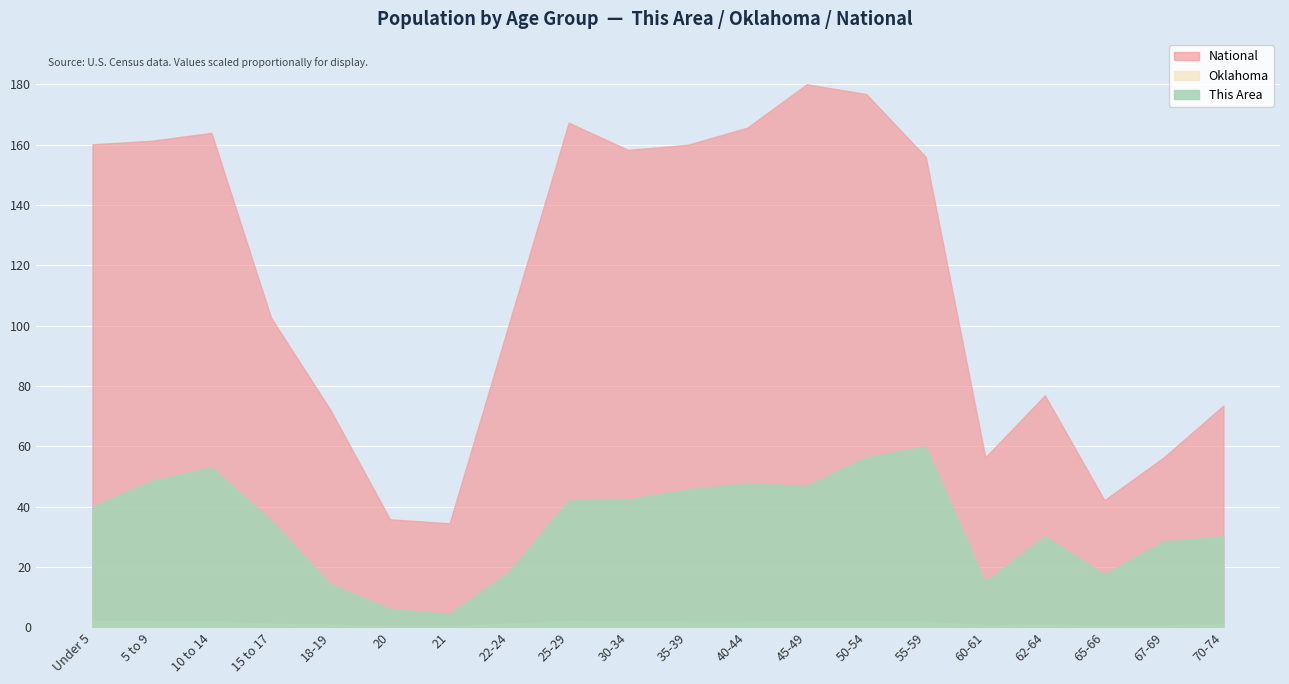

True or false: Oklahoma and National intersect in this chart.

False